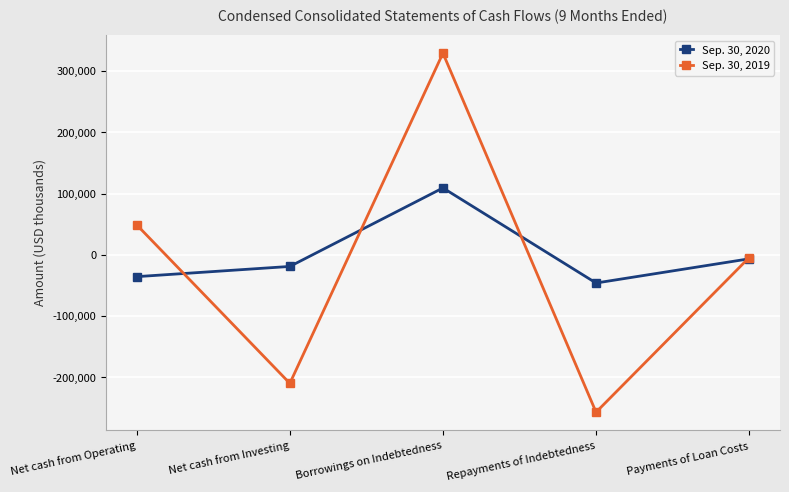

At which label does Sep. 30, 2020 reach its minimum?

Repayments of Indebtedness